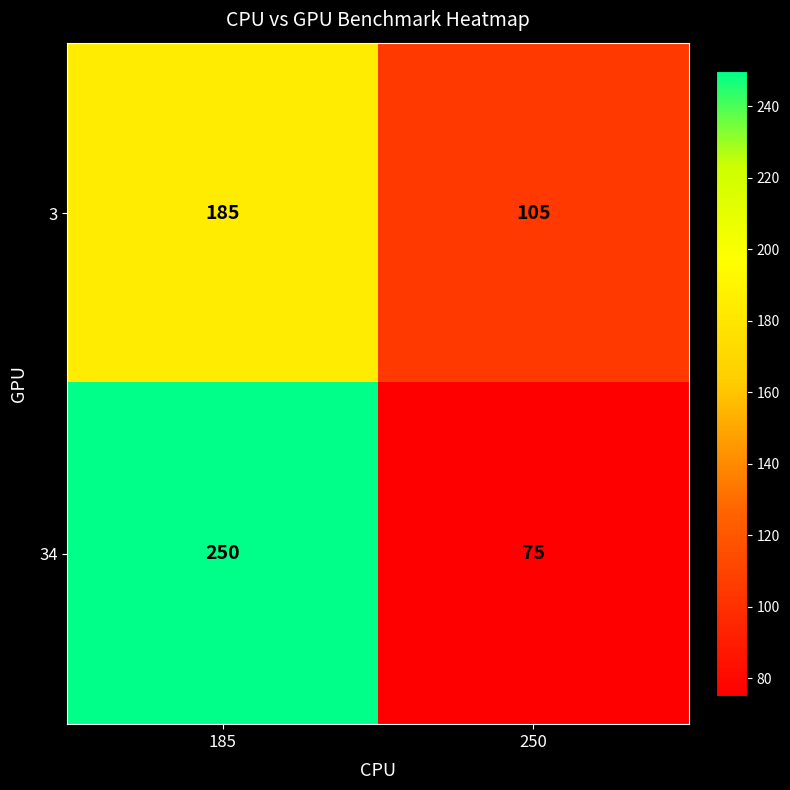

Which label corresponds to the smallest value in the chart?

250